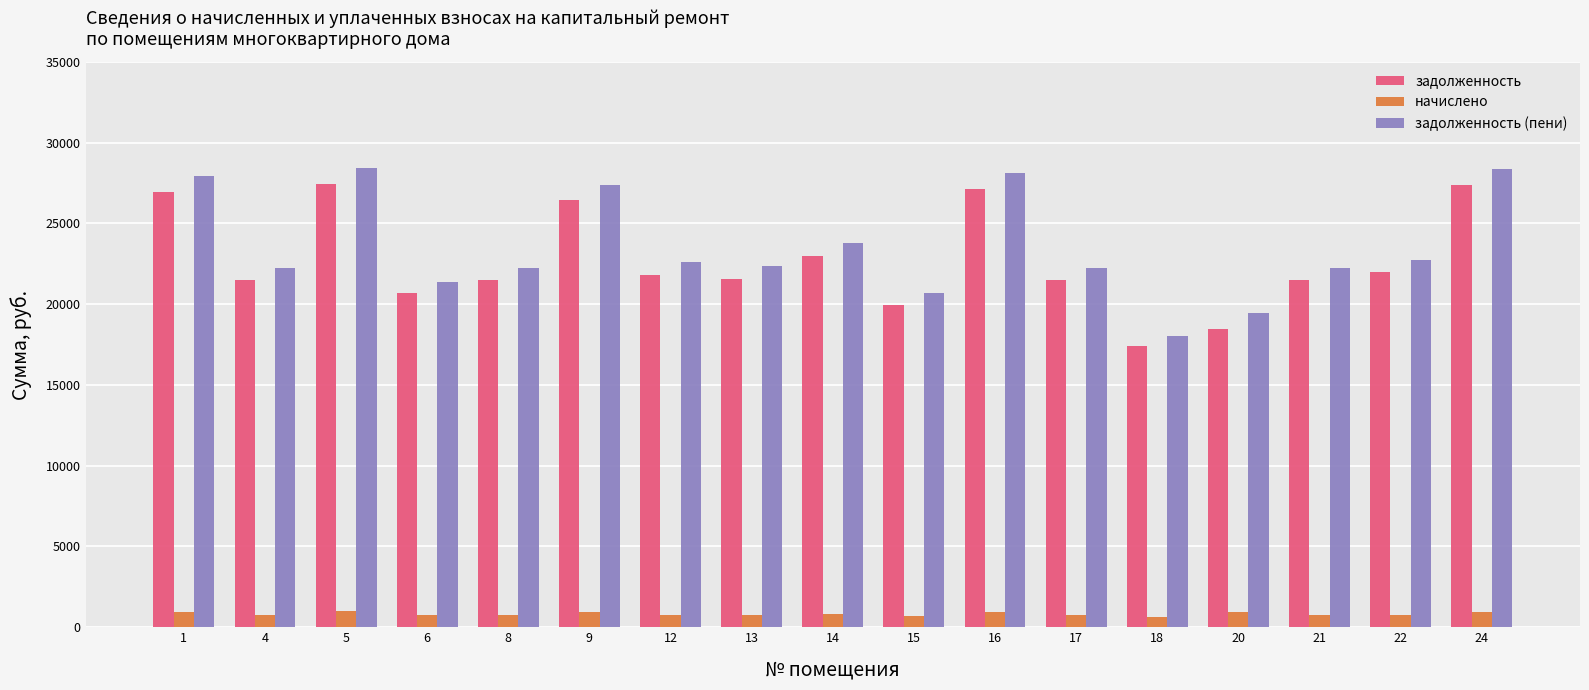

What is the sum of the задолженность (пени) values at 24 and 20?

47844.8